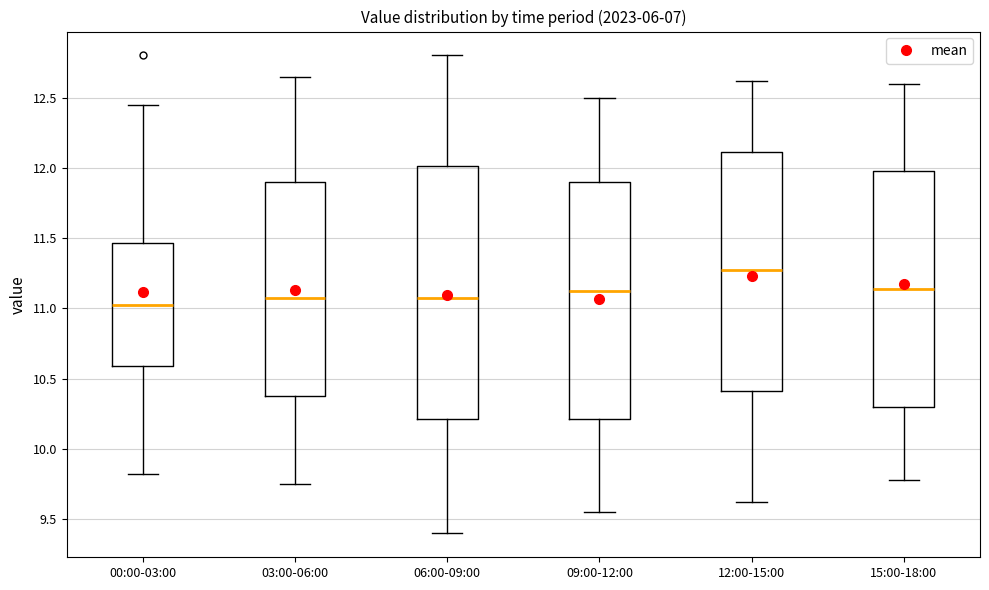

Which box is the tallest, from its lower edge to its upper edge?

06:00-09:00